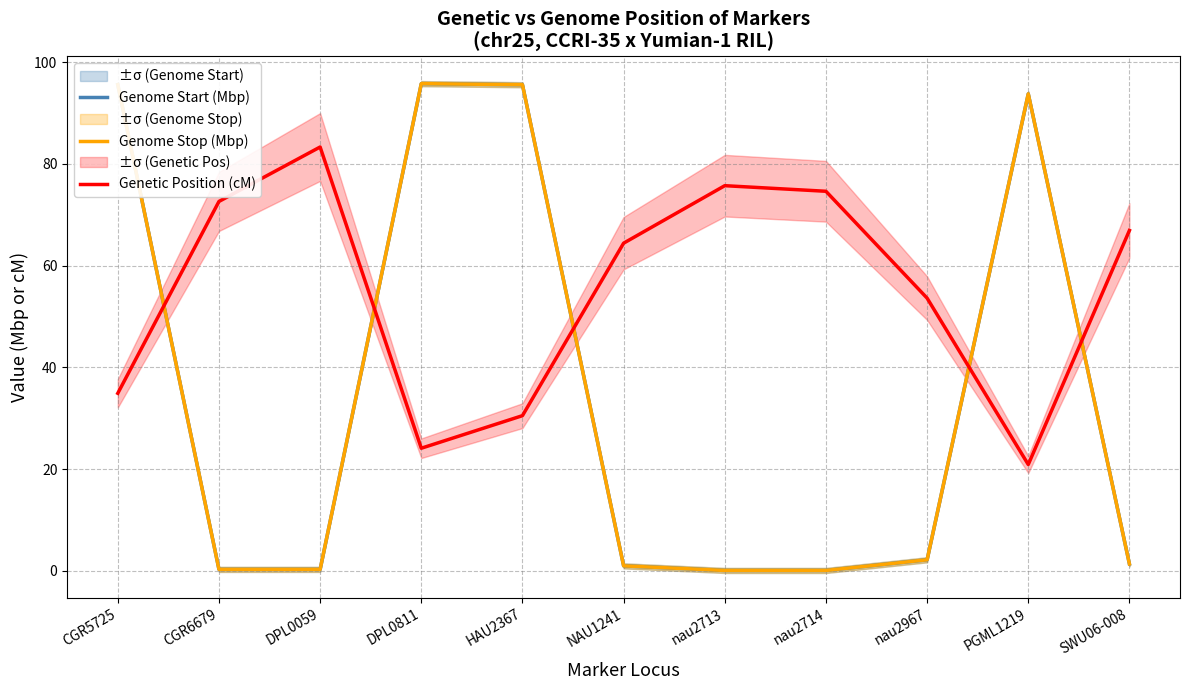

Where does the Genome Start (Mbp) series first go above 1?

CGR5725